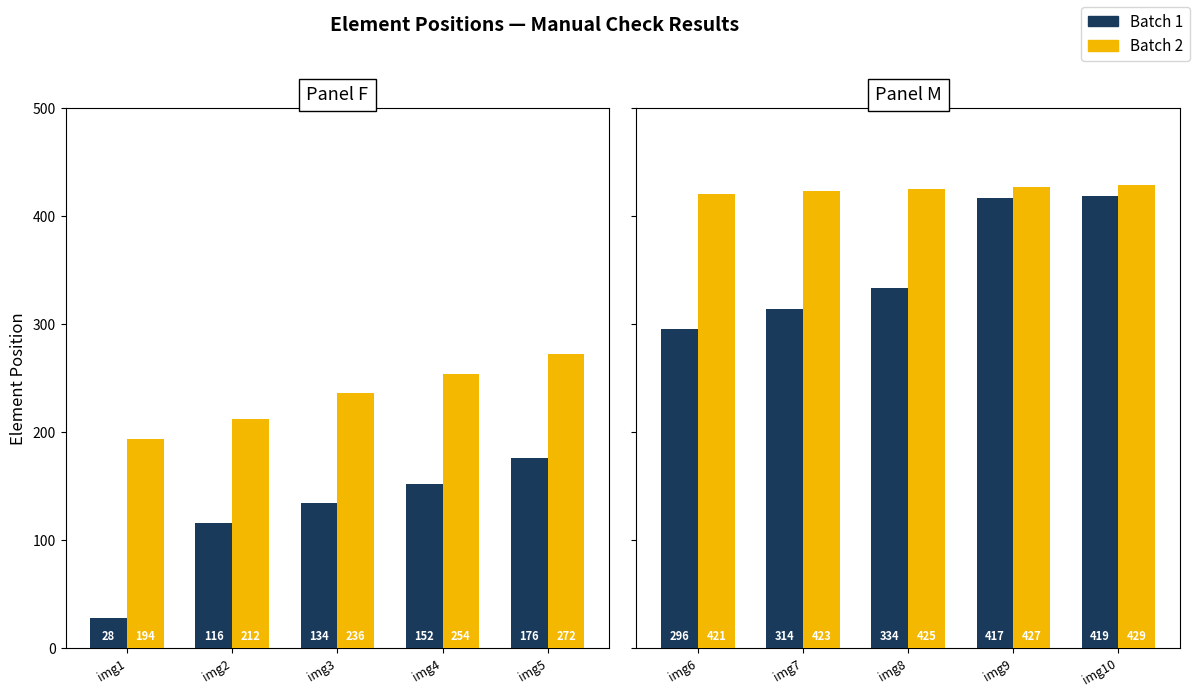

Rank the series by their average value, from highest to lowest.

Batch 2, Batch 1